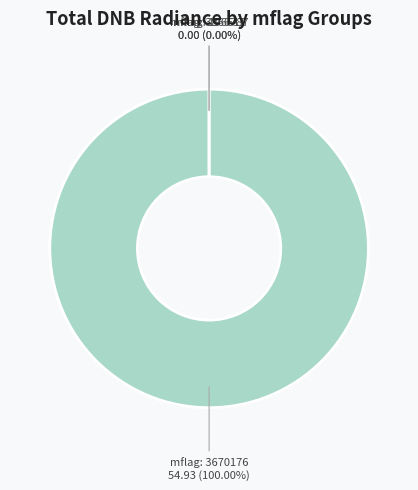

How many slices are in this pie chart?

3